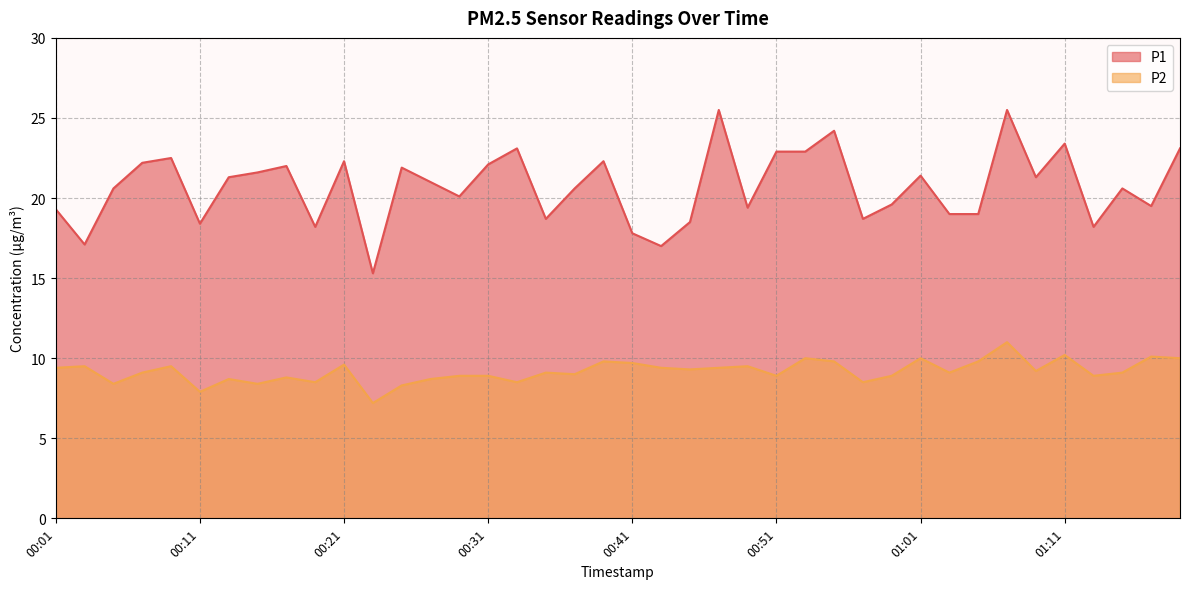

At which label does P2 first exceed 9?

00:01